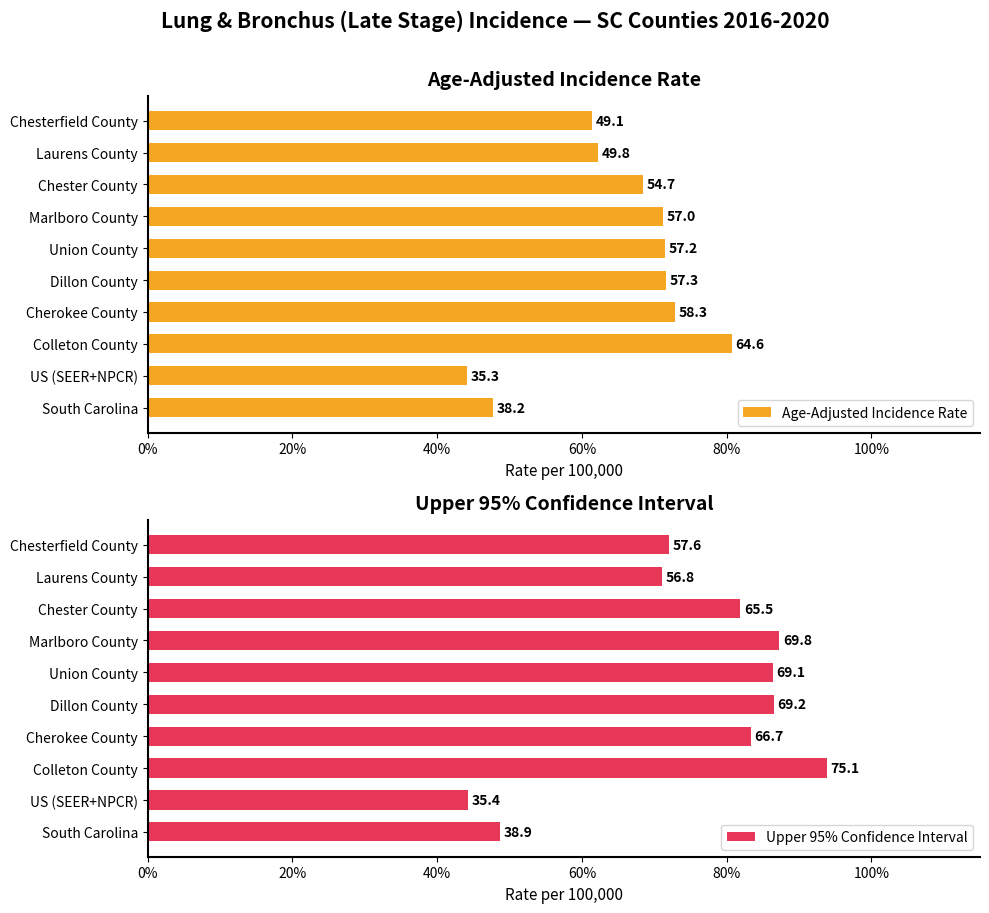

Which series has the largest range (max minus min)?

Upper 95% Confidence Interval